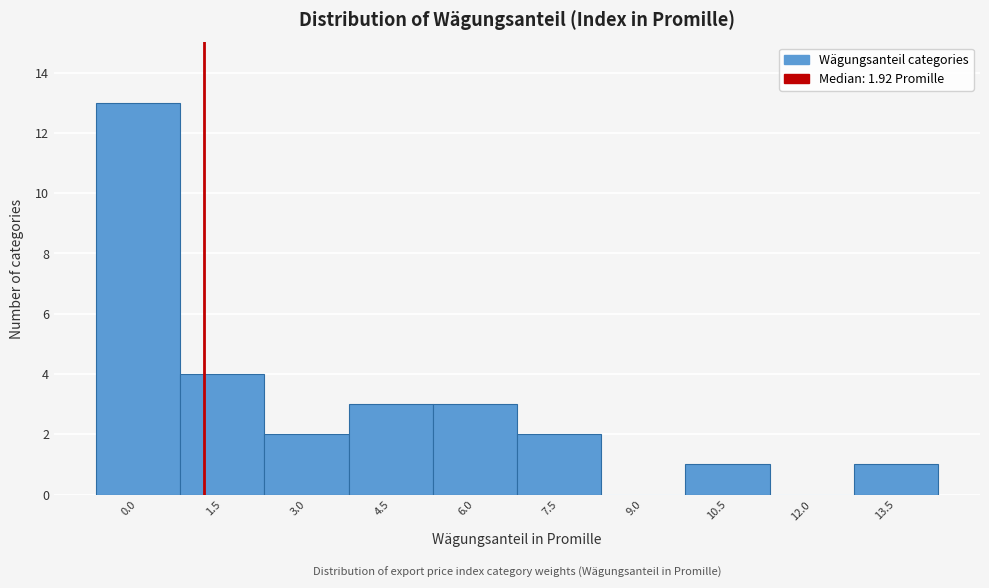

Reading left to right, list all the values displayed in this chart.

0.0=13	1.5=4	3.0=2	4.5=3	6.0=3	7.5=2	9.0=0	10.5=1	12.0=0	13.5=1